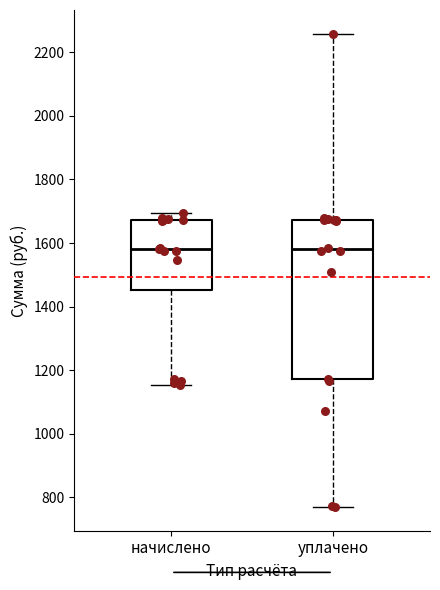

Where does the median line of the box for уплачено sit on the y-axis? The values are not printed on the chart, so give them approximately, as read against the axis.

1580